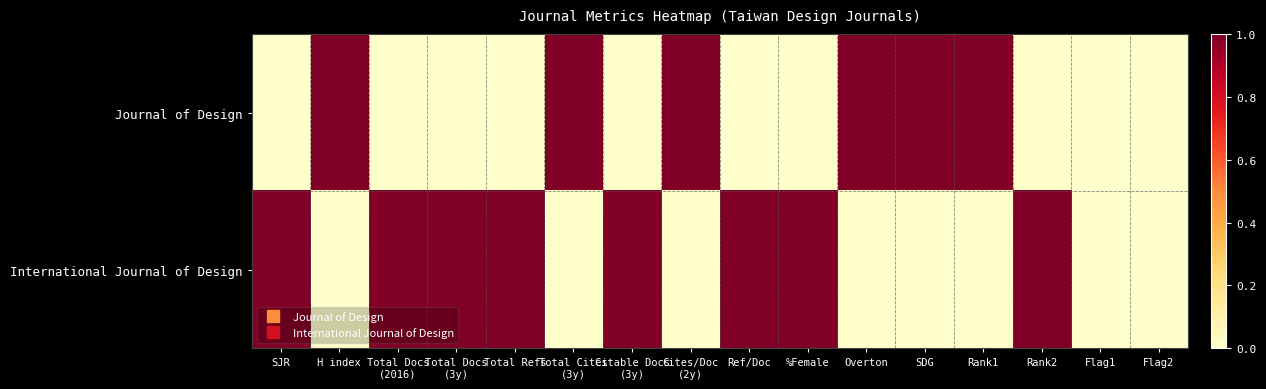

Rank the series by their maximum value, from highest to lowest.

Journal of Design, International Journal of Design